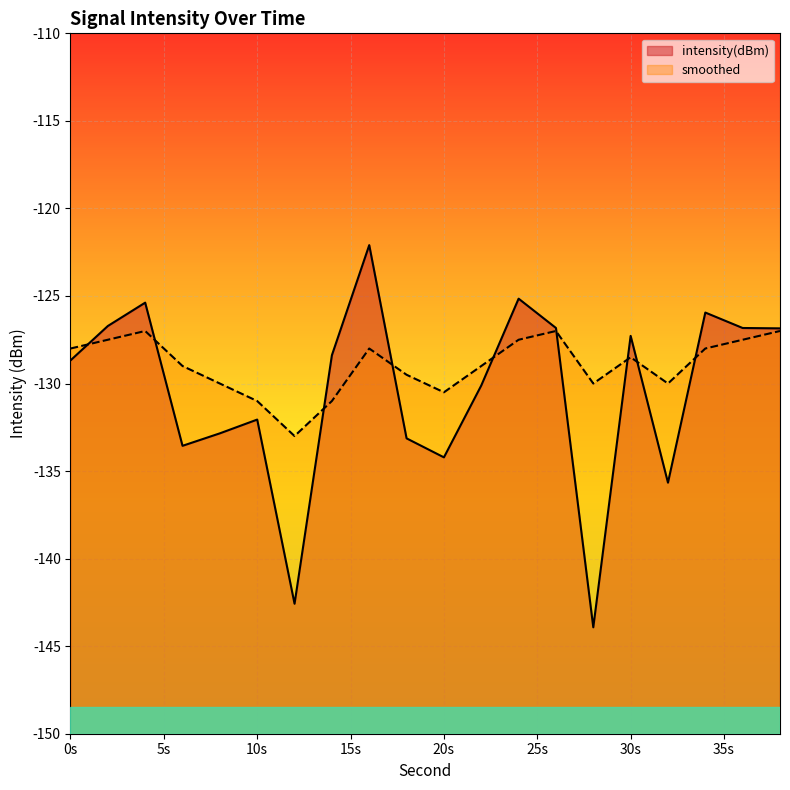

Reading left to right, transcribe all the data shown in this chart.

intensity(dBm): -128.7	-126.7	-125.4	-133.6	-132.8	-132.1	-142.6	-128.4	-122.1	-133.1	-134.2	-130.1	-125.2	-126.8	-143.9	-127.3	-135.7	-125.9	-126.8	-126.8
smoothed: -128.0	-127.5	-127.0	-129.0	-130.0	-131.0	-133.0	-131.0	-128.0	-129.5	-130.5	-129.0	-127.5	-127.0	-130.0	-128.5	-130.0	-128.0	-127.5	-127.0